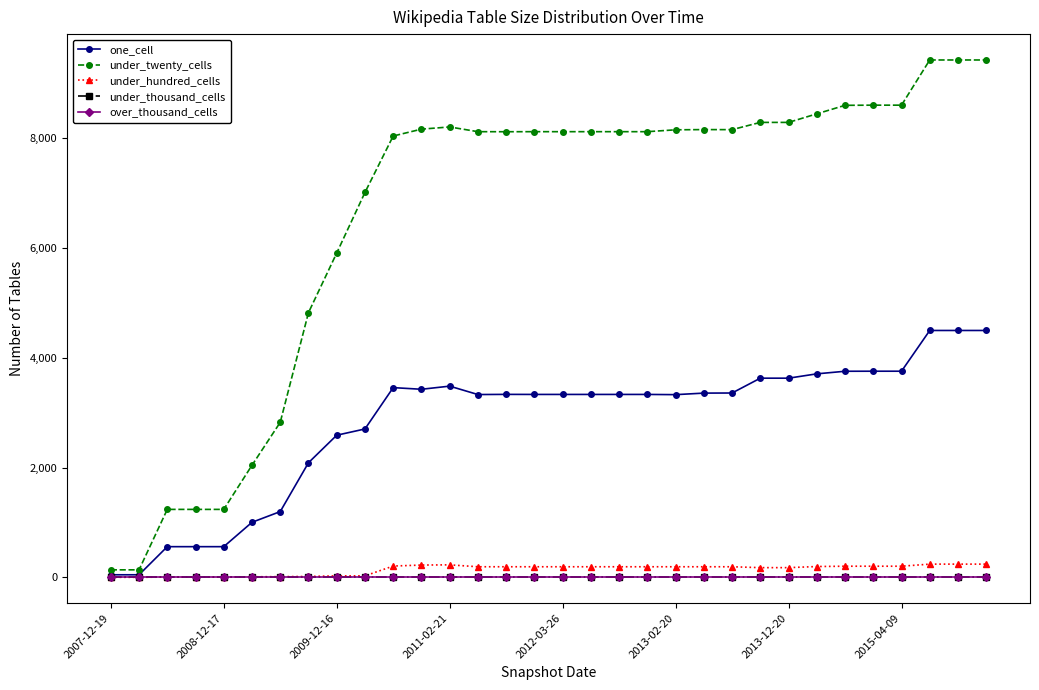

Does the chart have visible grid lines?

No